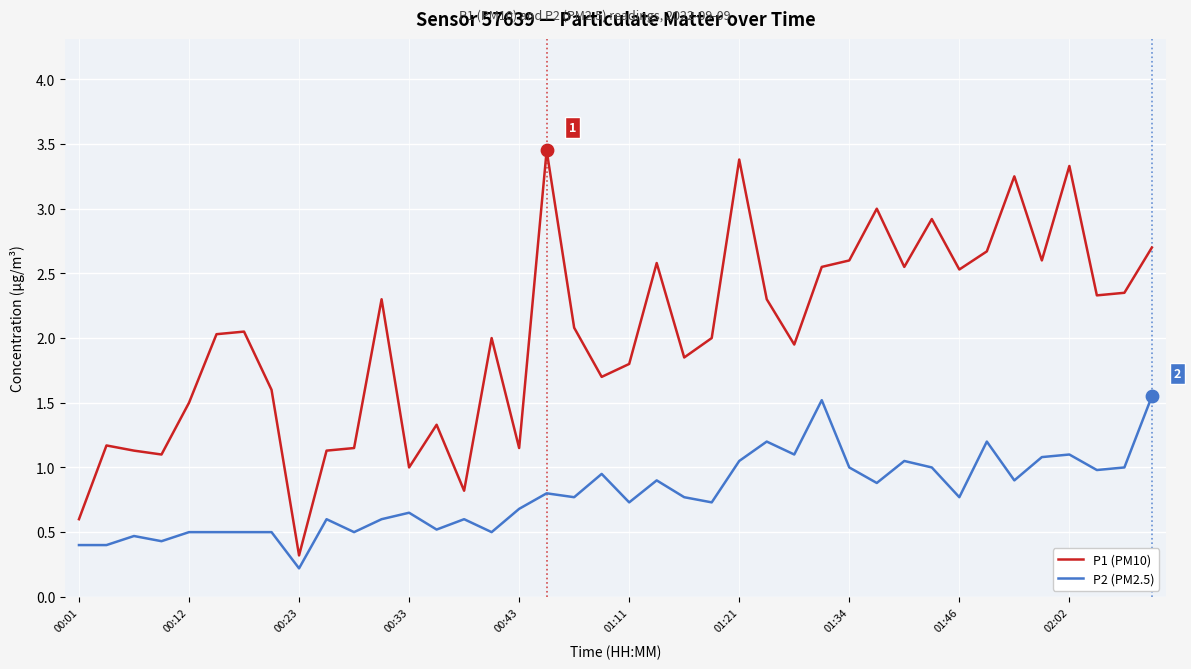

Which series has the largest total across all categories?

P1 (PM10)